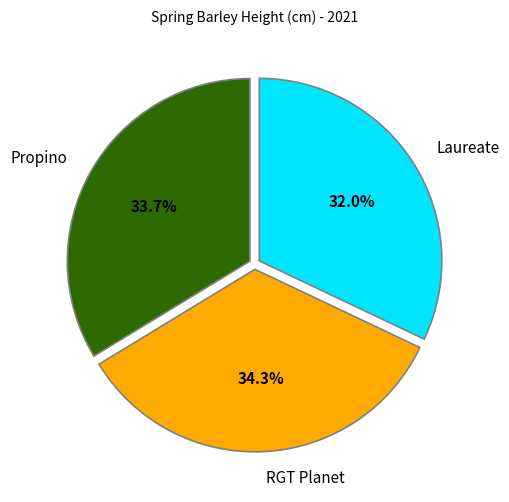

Which slice is the smallest?

Laureate